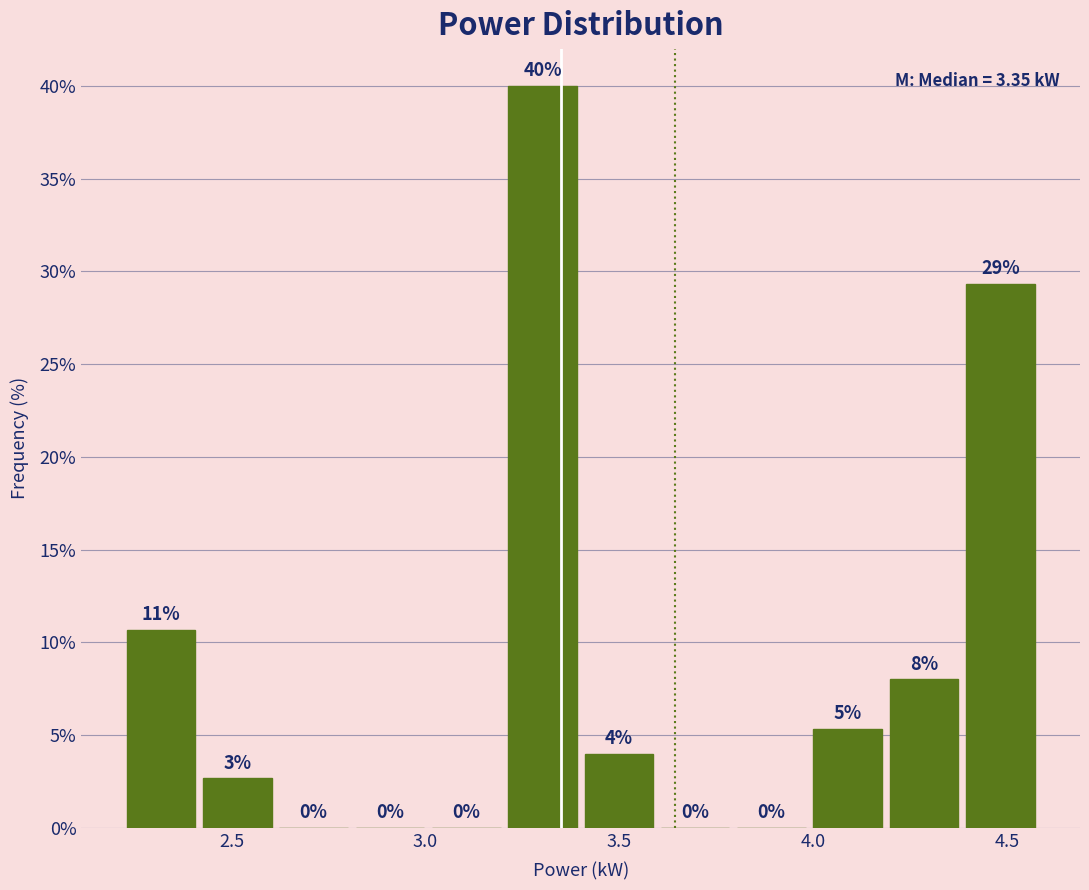

Read against the x-axis, roughly where is the centre of the tallest bar?

3.30